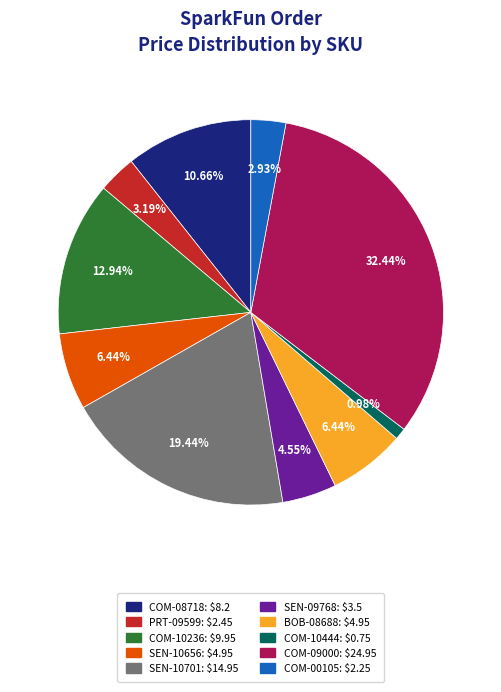

To the nearest percent, what is the difference between the largest and smallest slice percentages?

31%